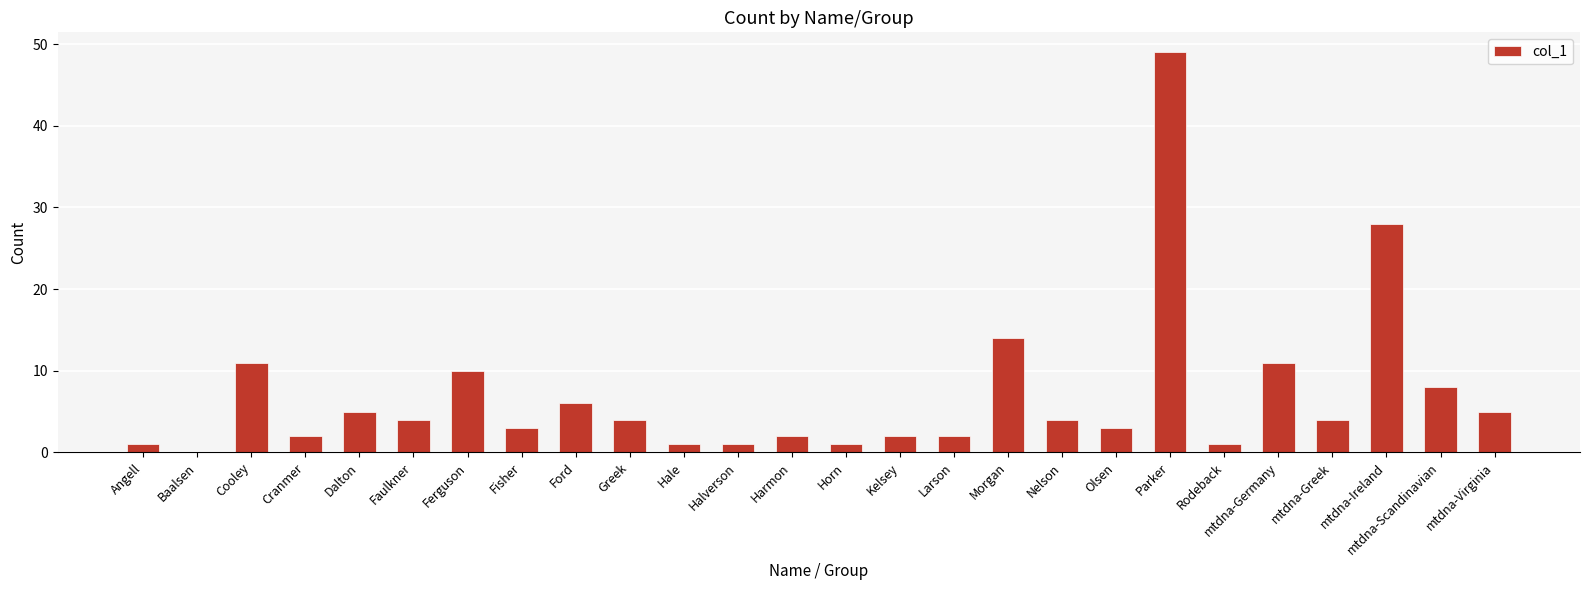

Approximately how many times larger is the value at Cooley compared to Parker?

0.2